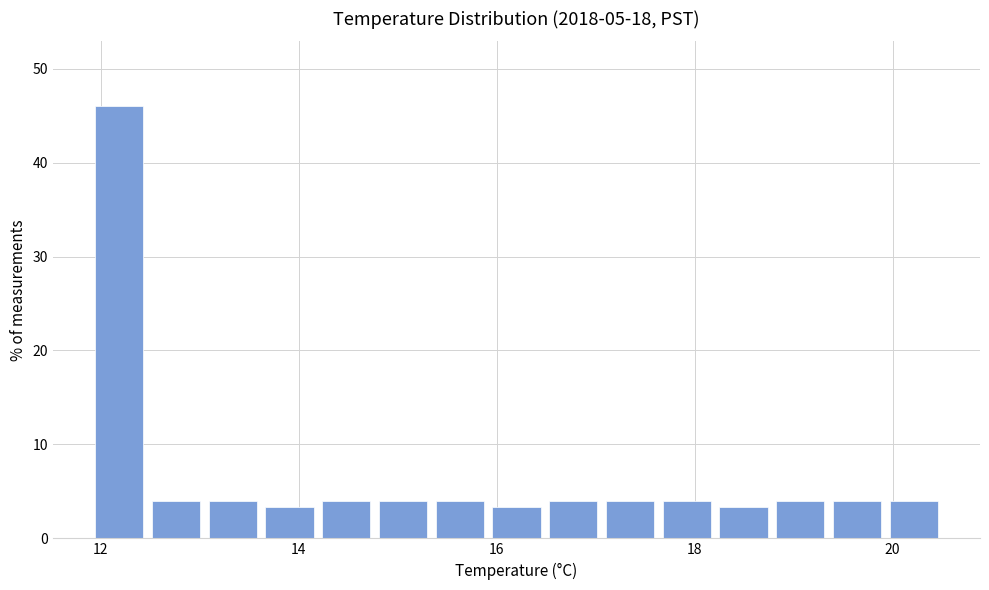

Around what value on the x-axis is the tallest bar? Give the approximate position of its centre, as read against the axis.

12.2